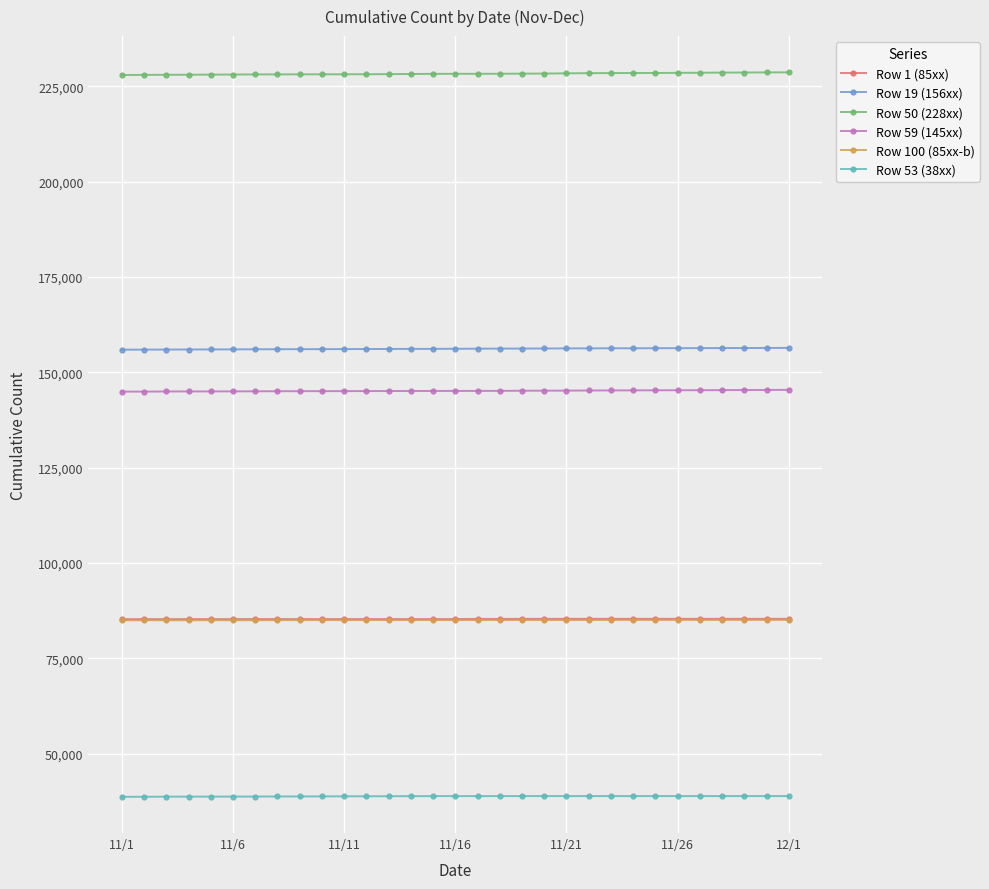

True or false: Row 100 (85xx-b) and Row 53 (38xx) cross at least once.

False